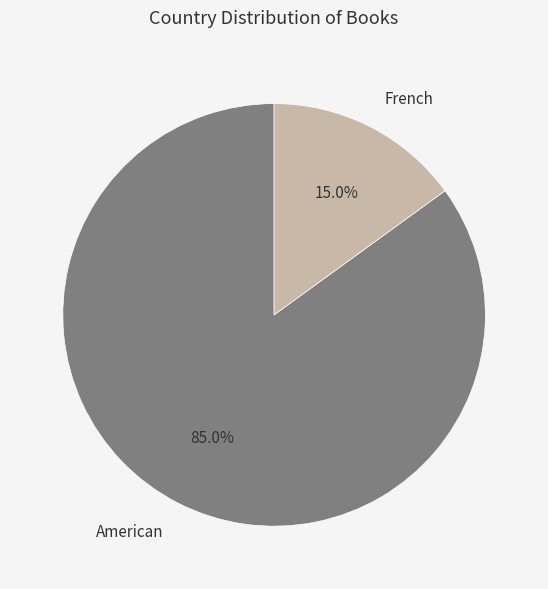

Is there any slice that represents more than half of the pie?

Yes